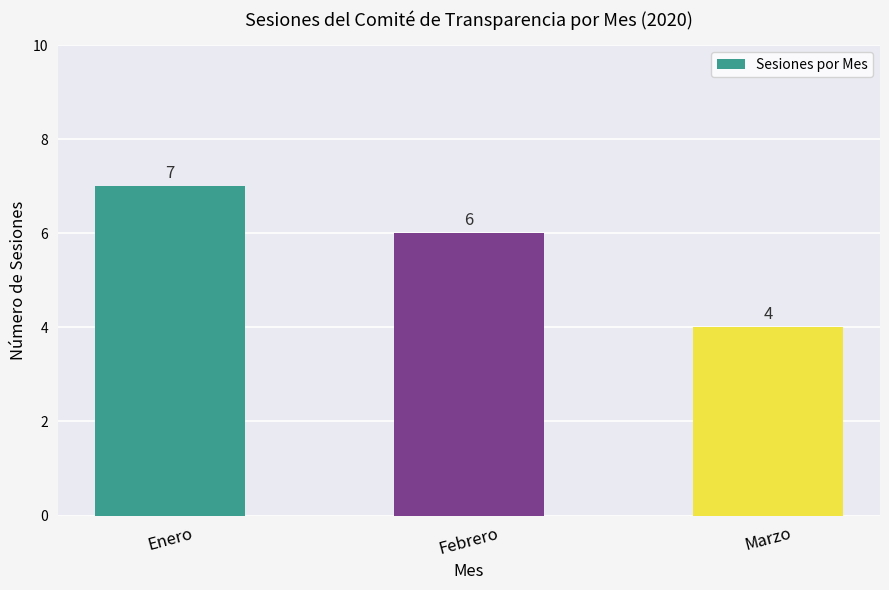

Are the bars horizontal?

No